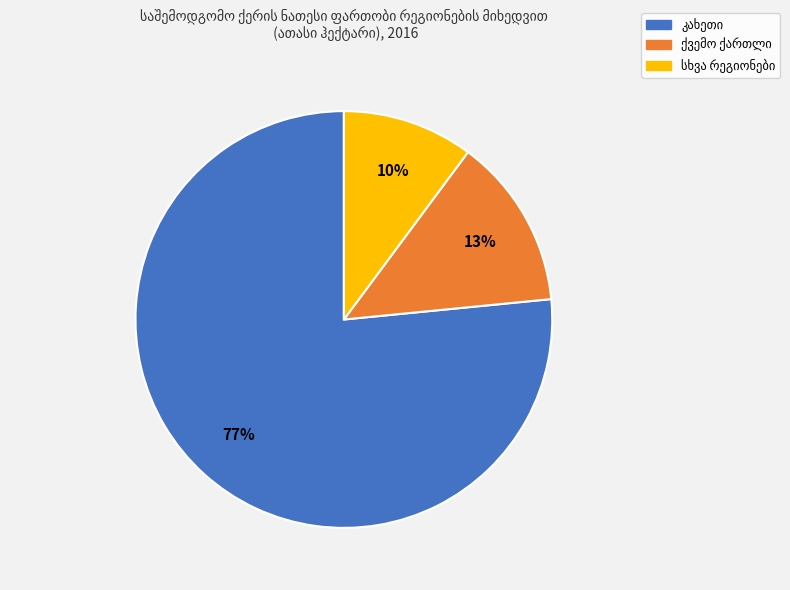

Is there any slice that represents more than half of the pie?

Yes